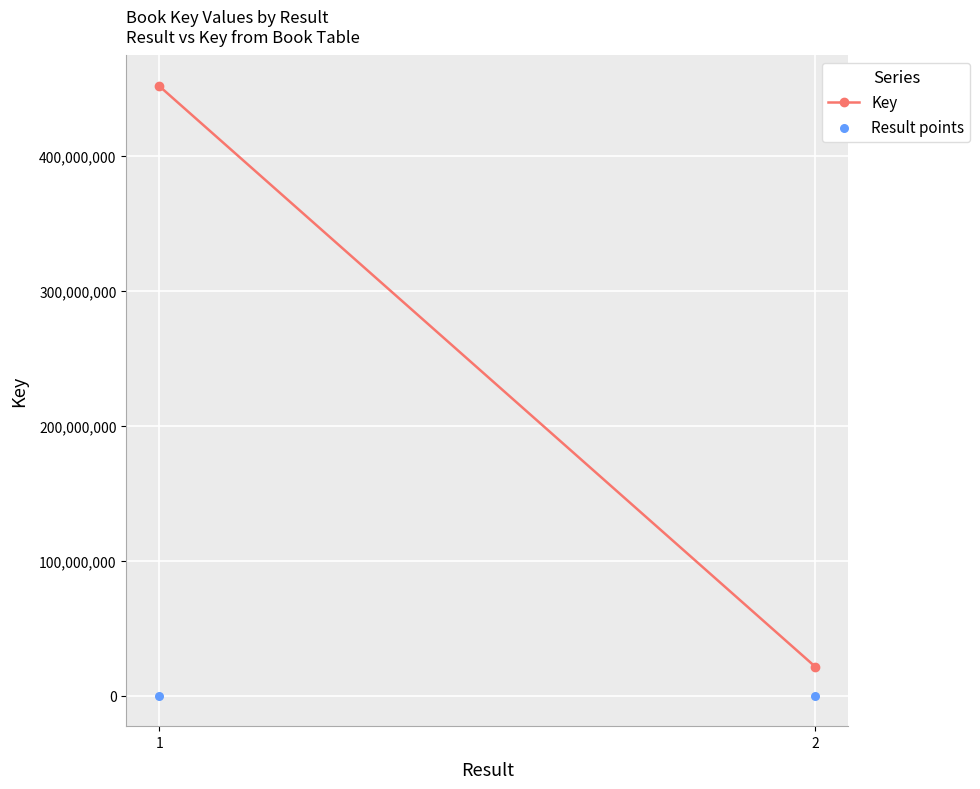

What are all the series names shown in the legend?

Key, Result points